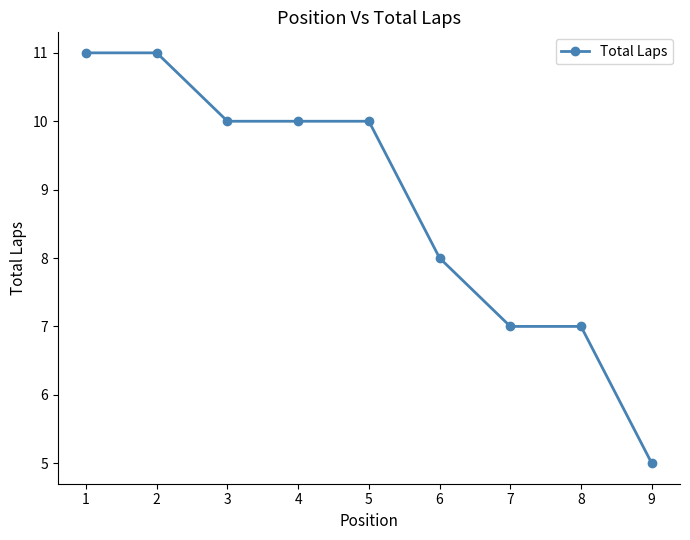

Reading left to right, list all the values displayed in this chart.

1=11	2=11	3=10	4=10	5=10	6=8	7=7	8=7	9=5